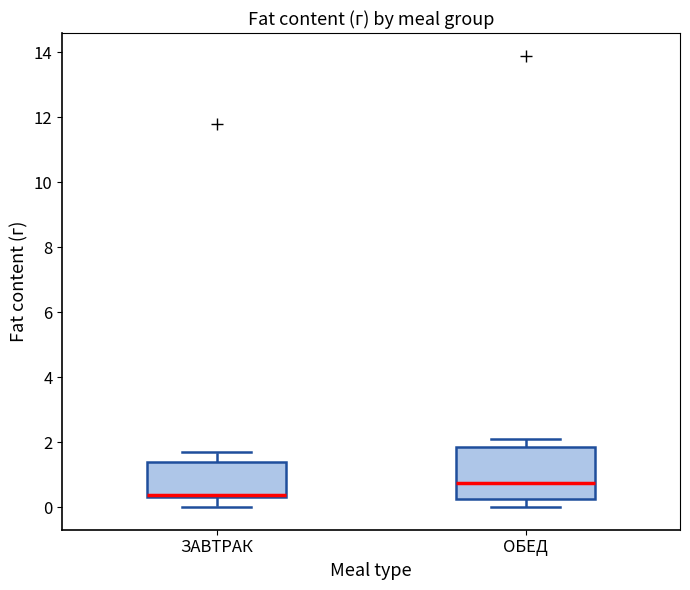

Reading left to right, read every box against the y-axis: the position of its median line, the range the box covers, and the ends of its whiskers. The values are not printed on the chart, so give them approximately, as read against the axis.

ЗАВТРАК: median 0.4 (just above the box's lower edge), box 0.4 to 1.4, whiskers 0.0 to 1.8
ОБЕД: median 0.8, box 0.2 to 1.8, whiskers 0.0 to 2.2